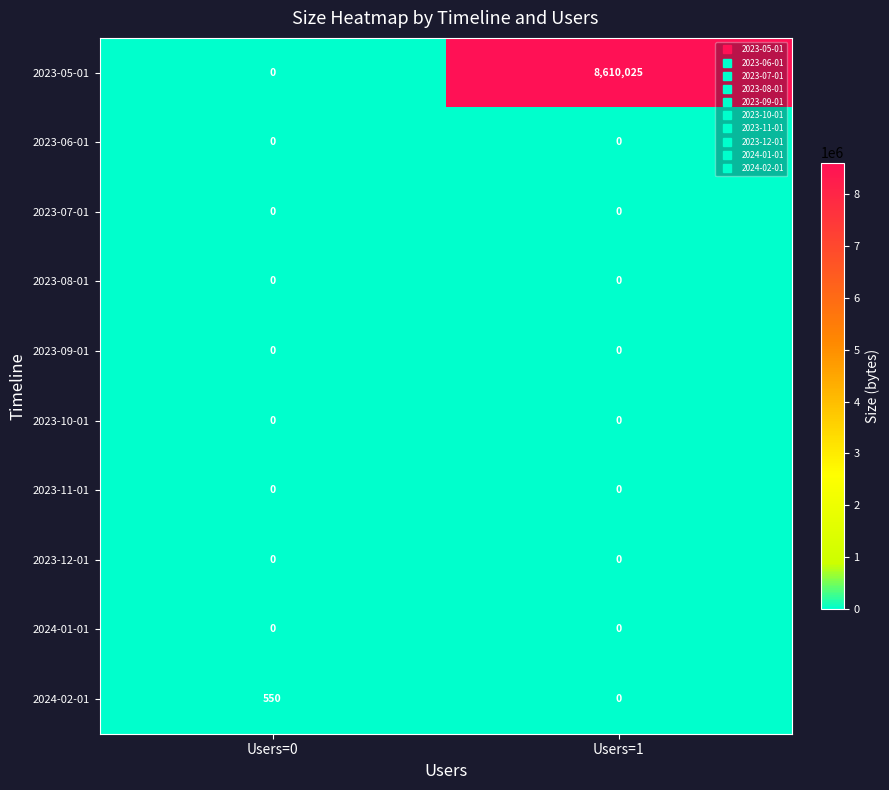

At which category does the chart reach its peak across all series?

Users=1